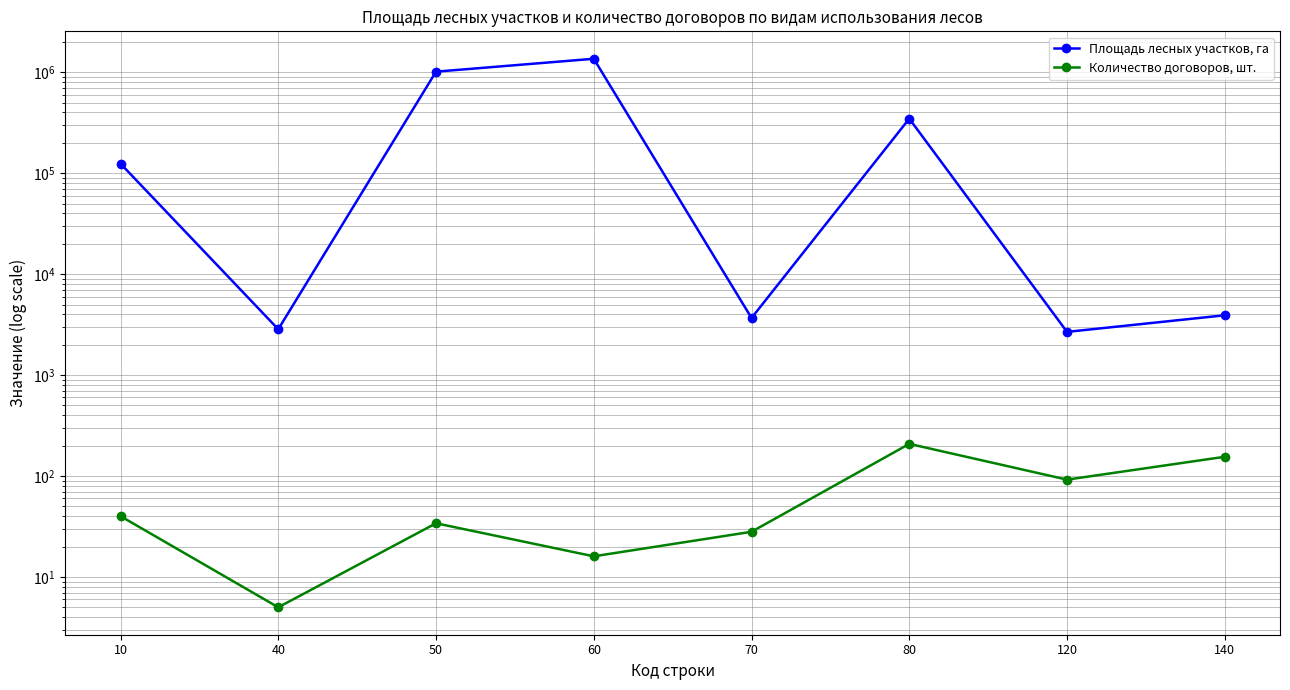

Is this an area chart (filled region under the line)?

No